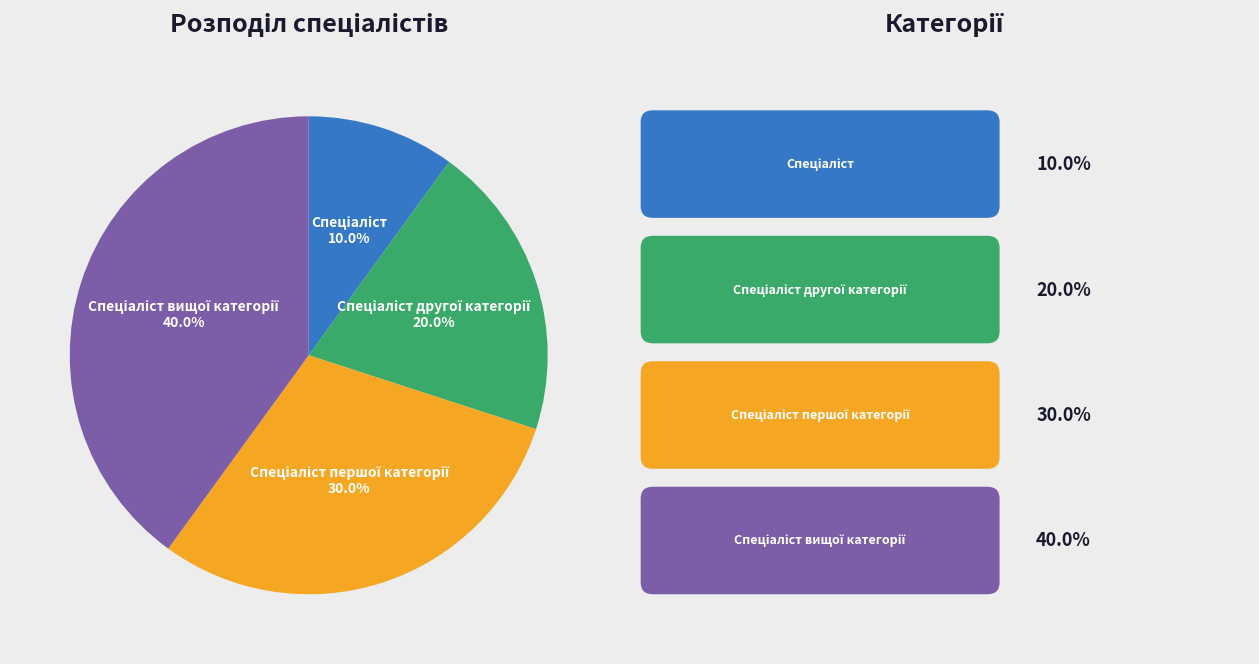

Is there a majority slice in this chart?

No